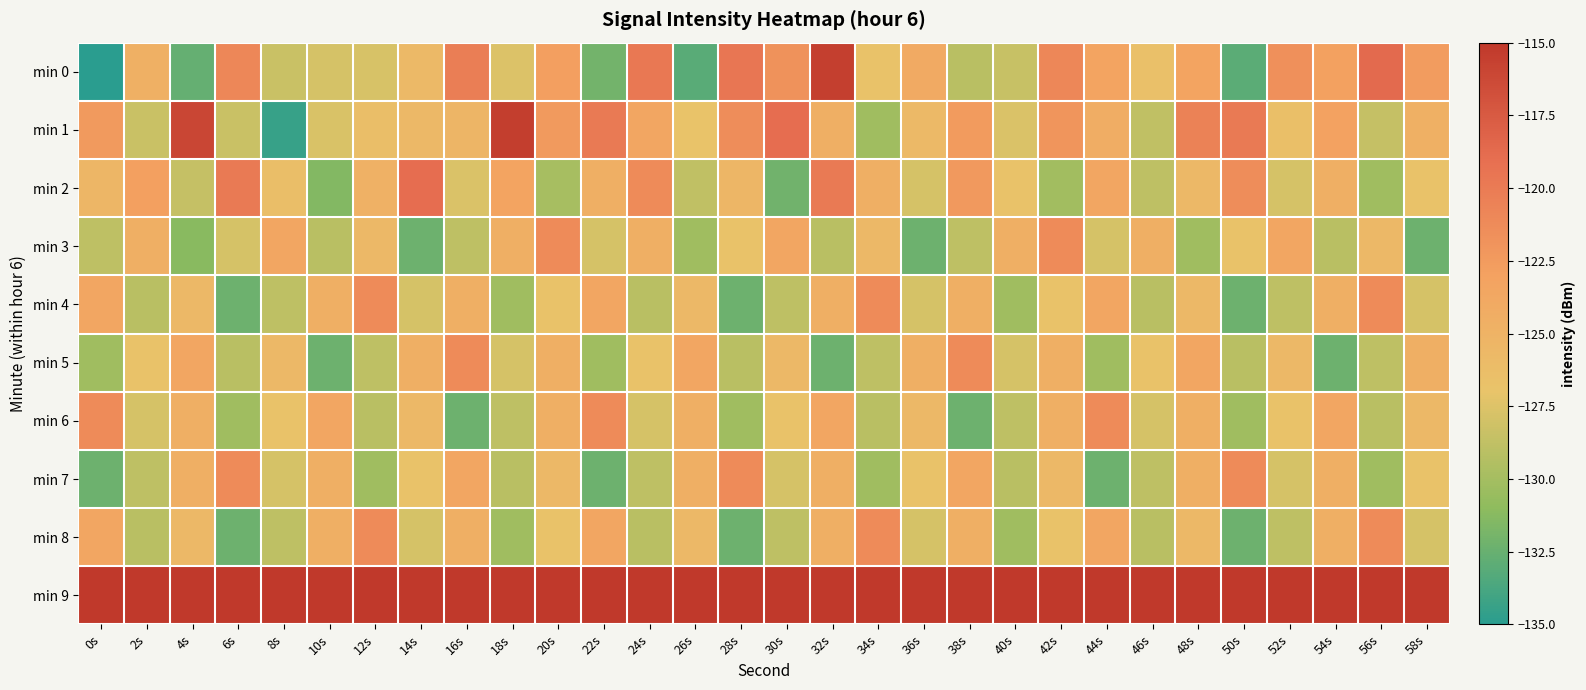

At which category is the sum across all series the highest?

32s